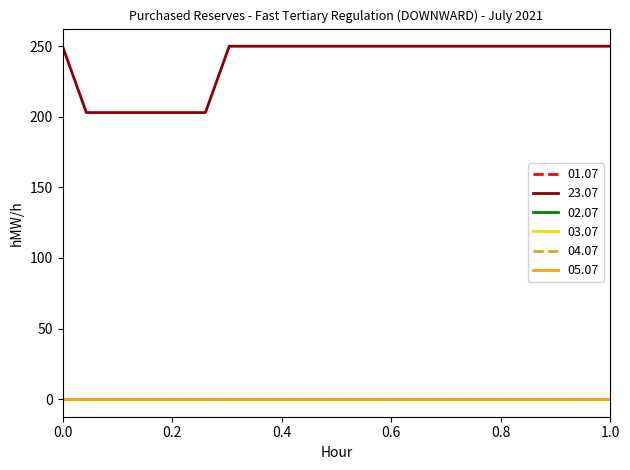

Does the chart display data point markers on the line(s)?

No